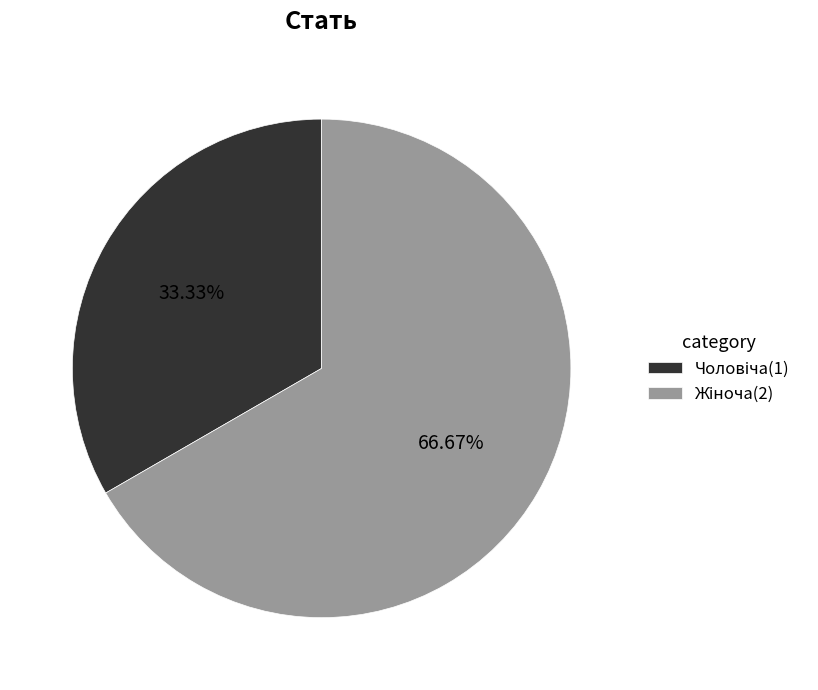

Is there any slice that represents more than half of the pie?

Yes